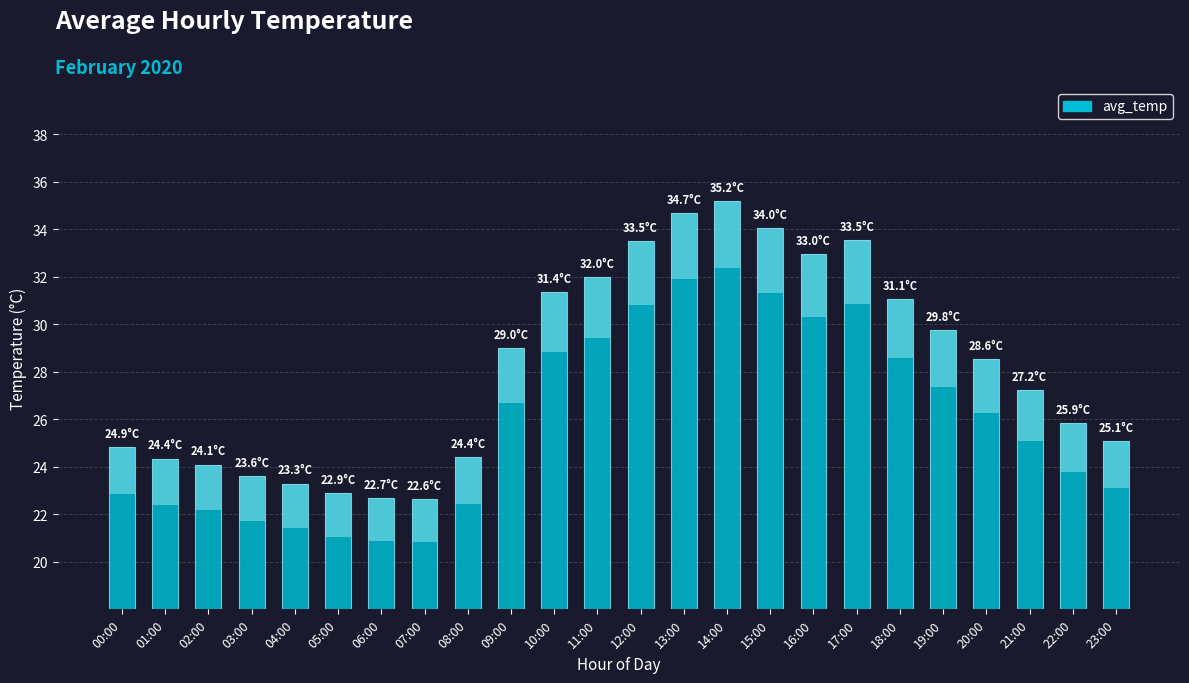

Approximately how many times larger is the value at 16:00 compared to 06:00?

1.5